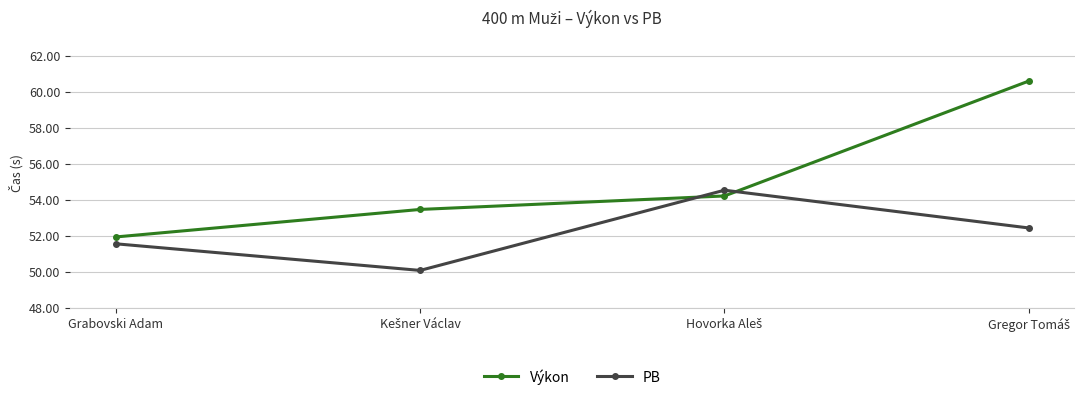

Does the chart have visible grid lines?

Yes